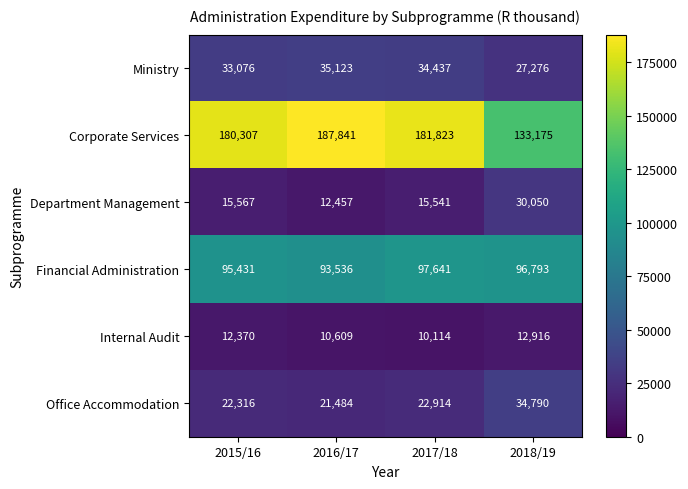

At which category is the sum across all series the highest?

2017/18